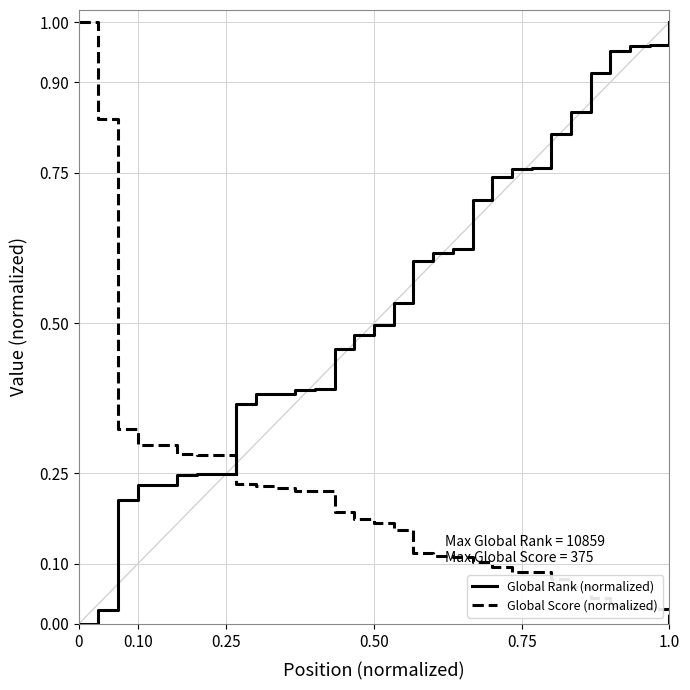

Which series ends up on top after the final intersection of Global Rank (normalized) and Global Score (normalized)?

Global Rank (normalized)